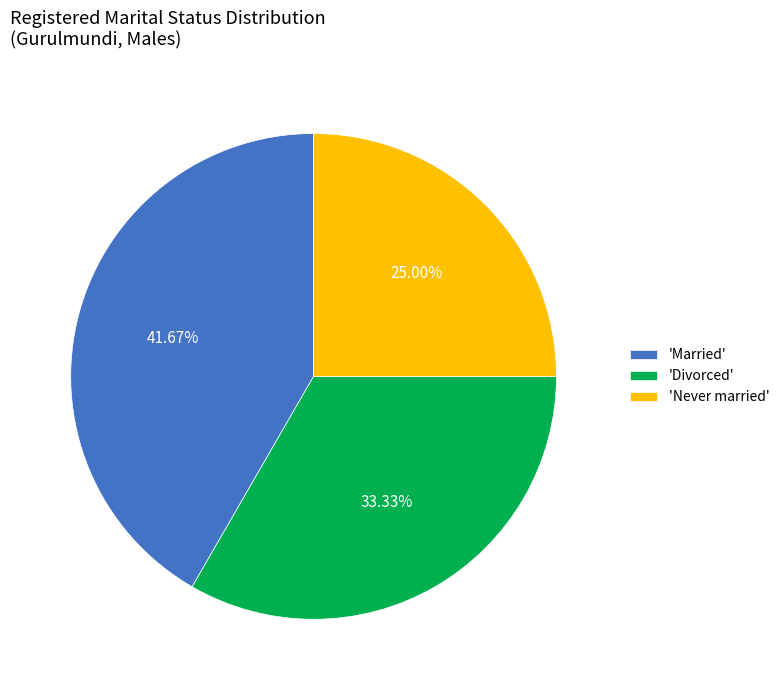

Which category has the biggest portion of the pie?

'Married'